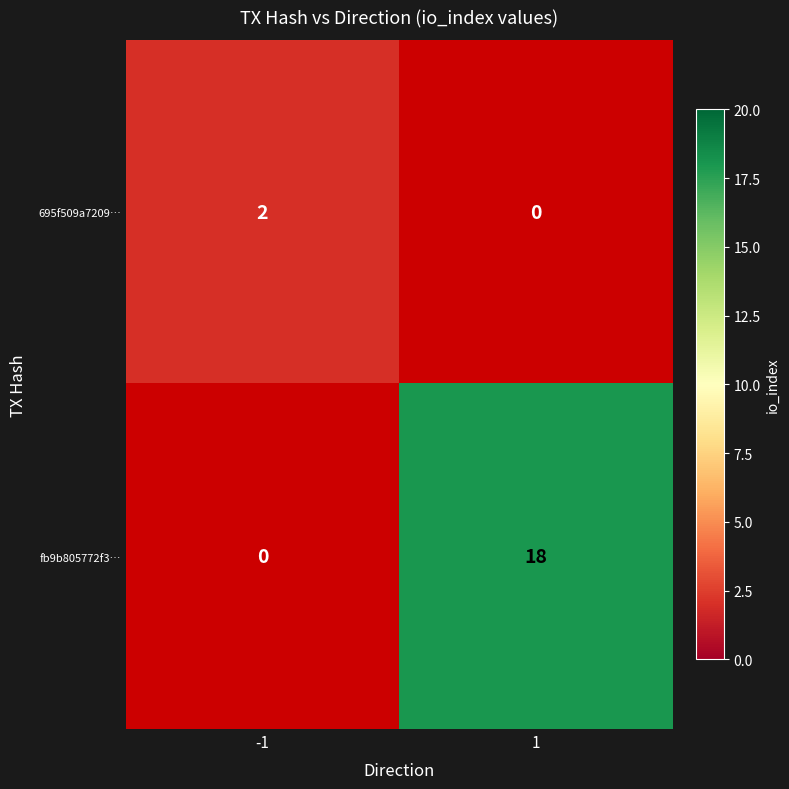

The 695f509a7209… series shows 3 at -1. True or false?

False